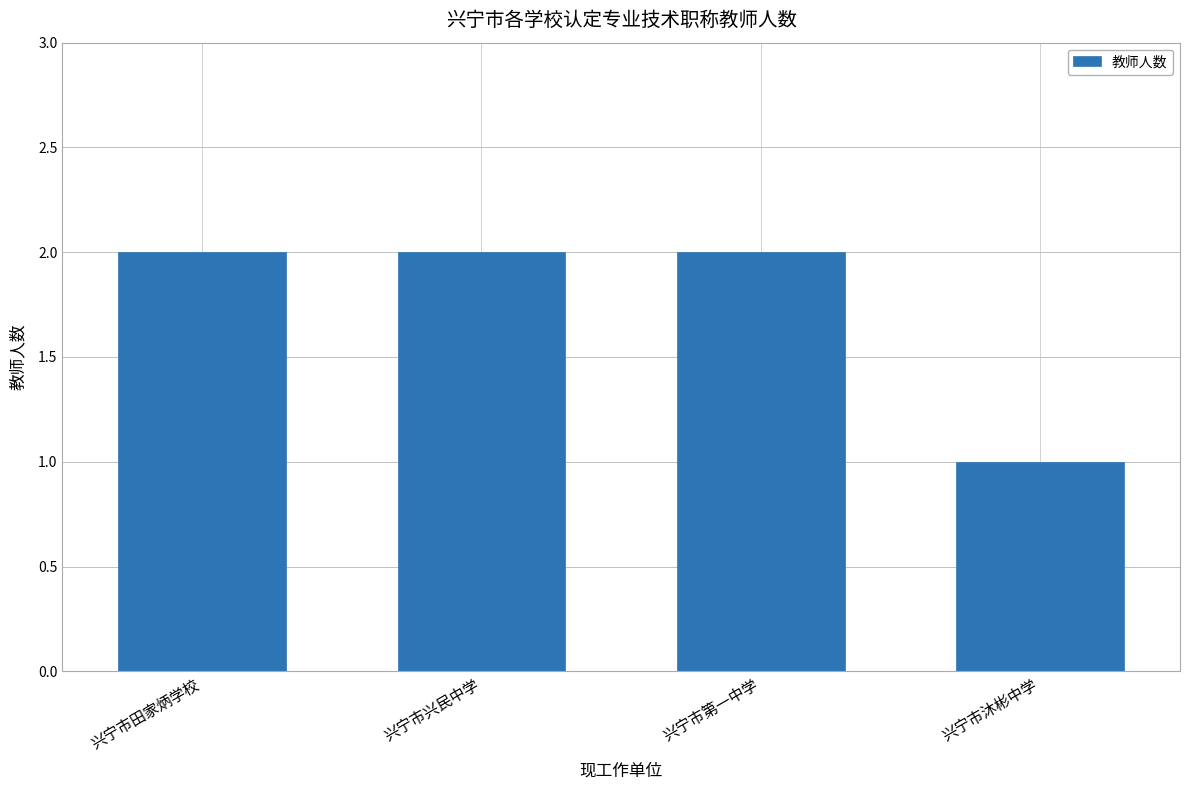

At which category does the chart reach its minimum across all series?

兴宁市沐彬中学